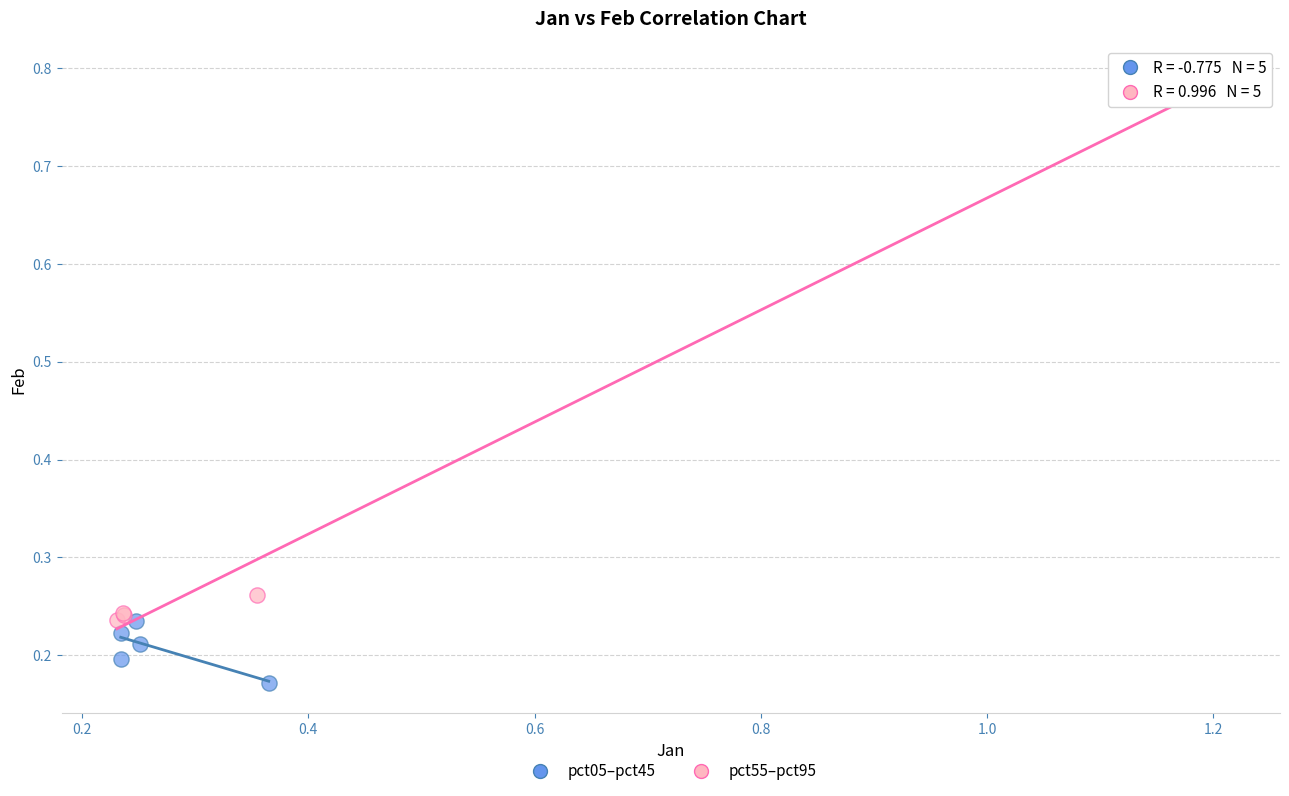

Which series contains the lowest Y value?

pct05–pct45